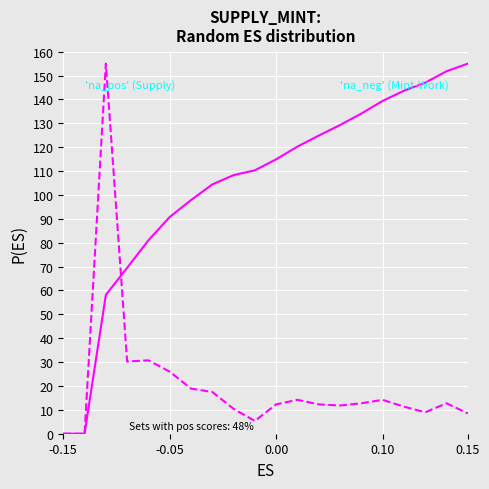

Is this an area chart (filled region under the line)?

No